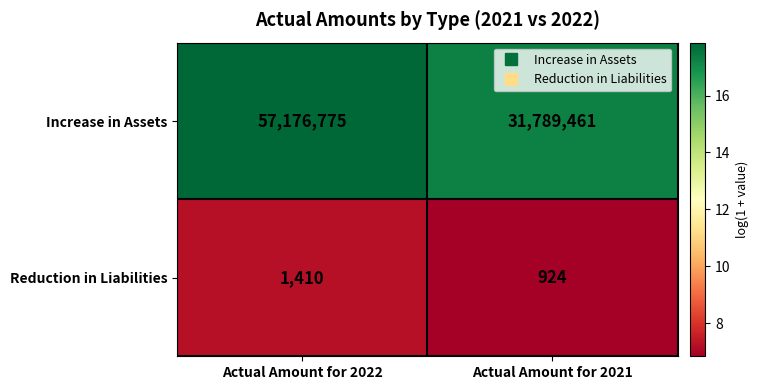

What is the difference between the maximum and minimum values in the Increase in Assets series?

25387314